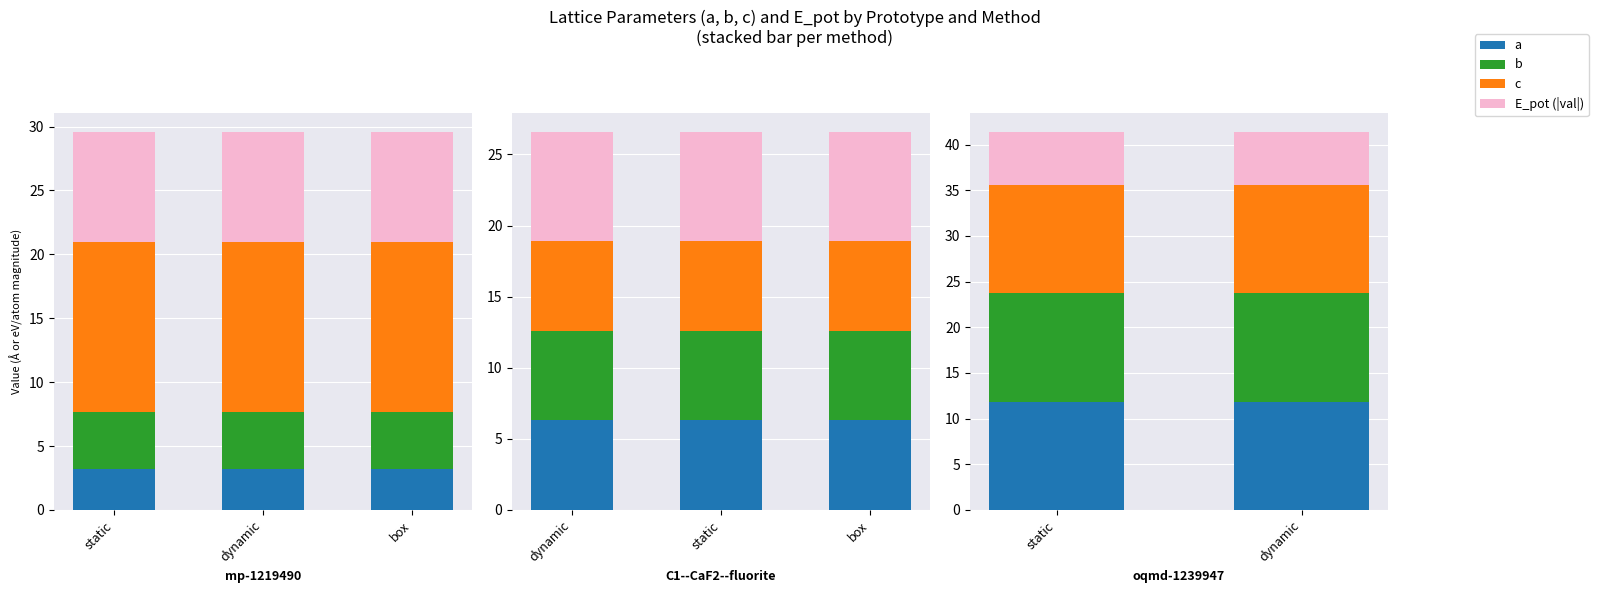

Read the b value at dynamic.

11.9